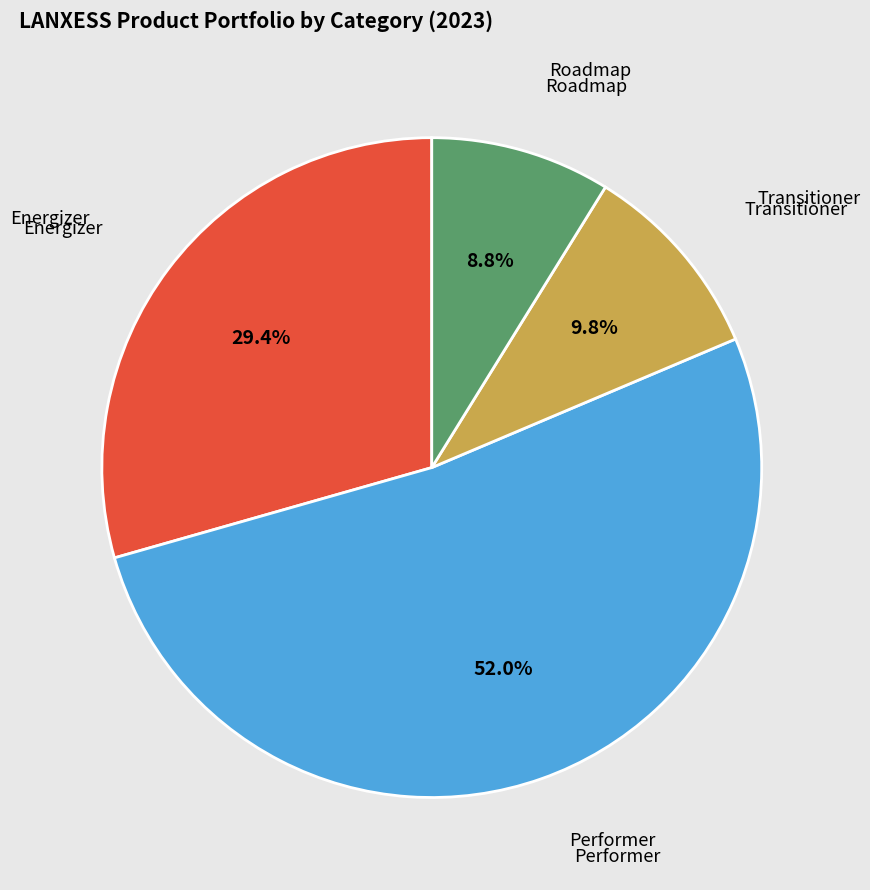

Does any single category account for the majority?

Yes